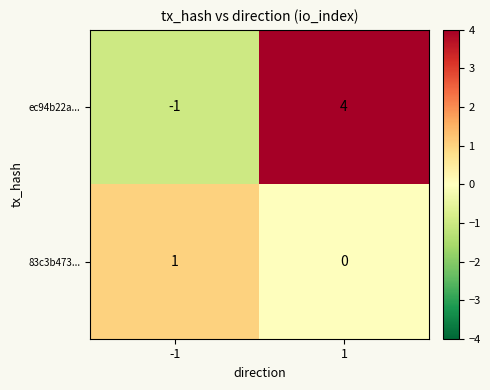

Count the number of data series in this chart.

2